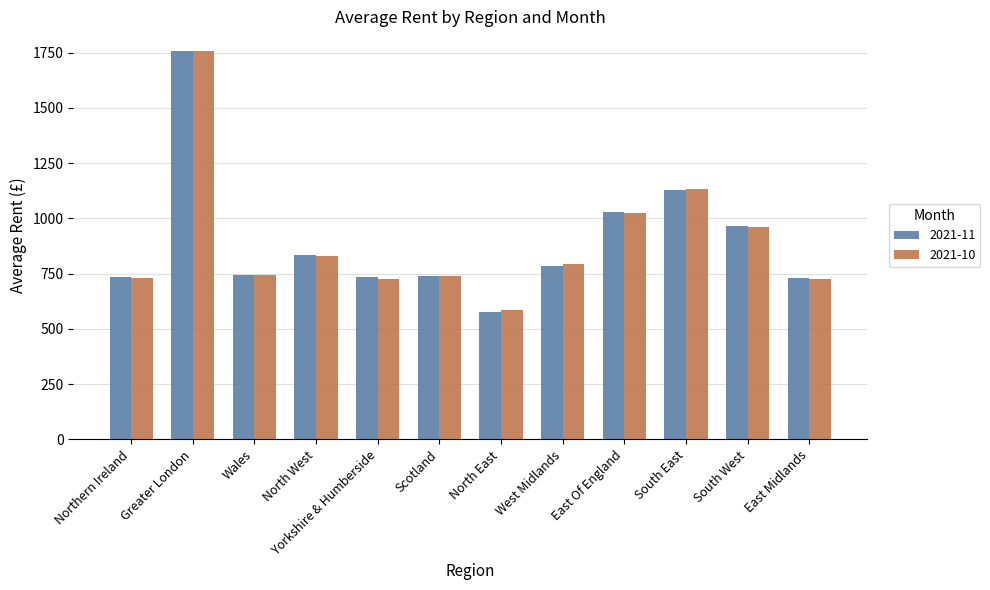

The 2021-10 series shows 738 at Scotland. True or false?

True